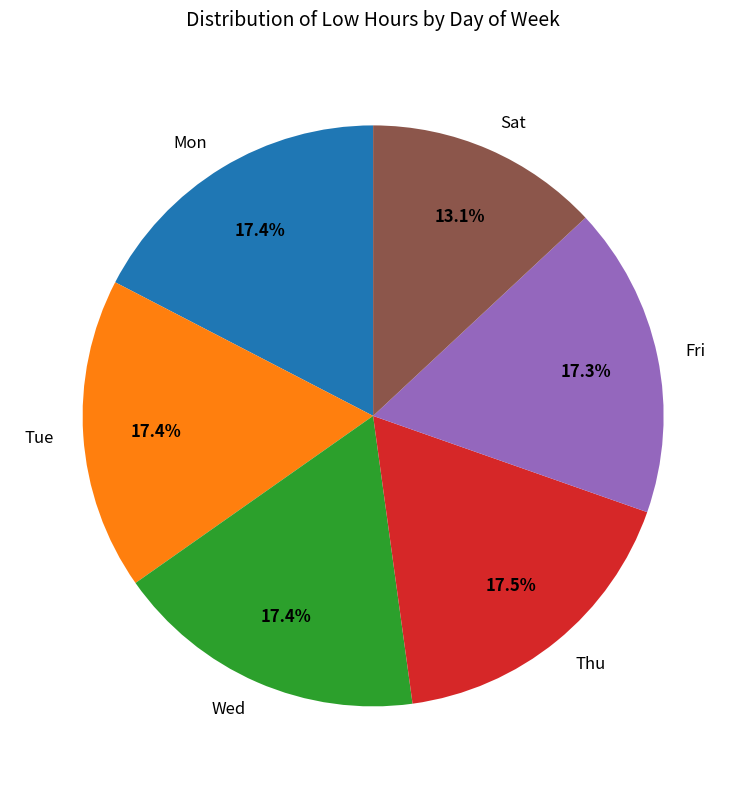

Is Tue the majority of the pie?

No